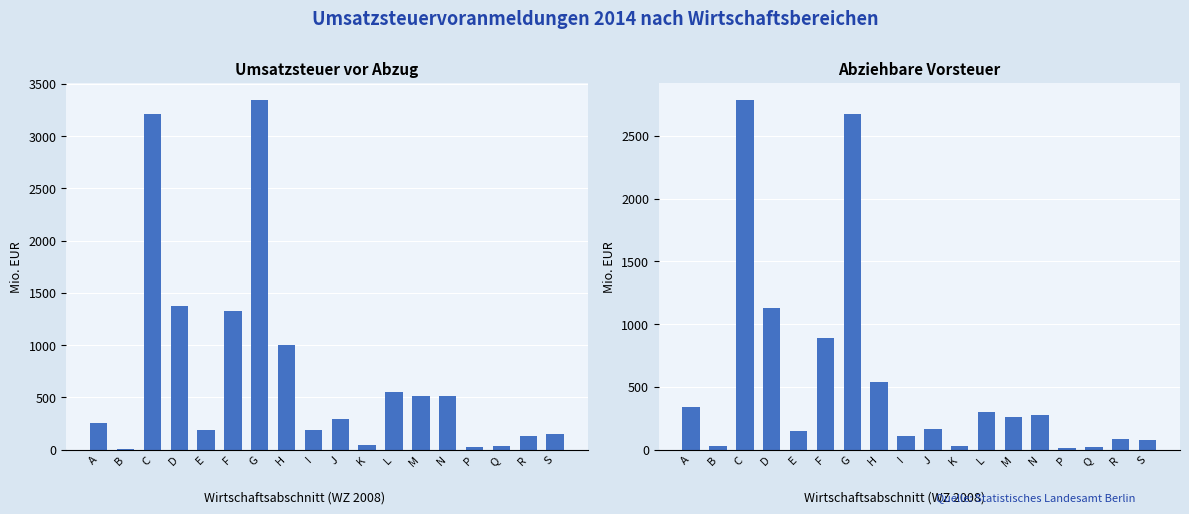

How many bars are there in total?

36